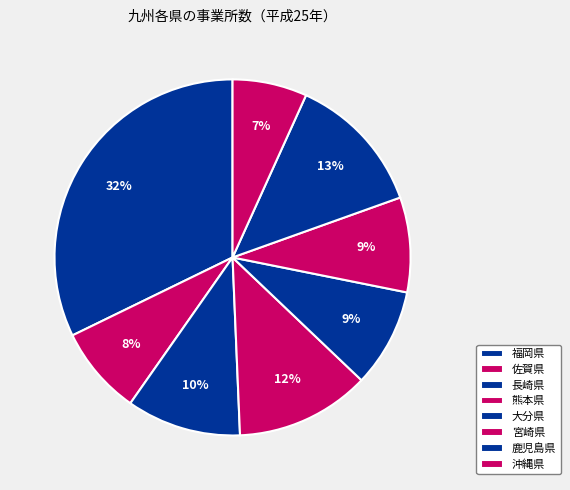

What is the smallest slice in the pie chart?

沖縄県